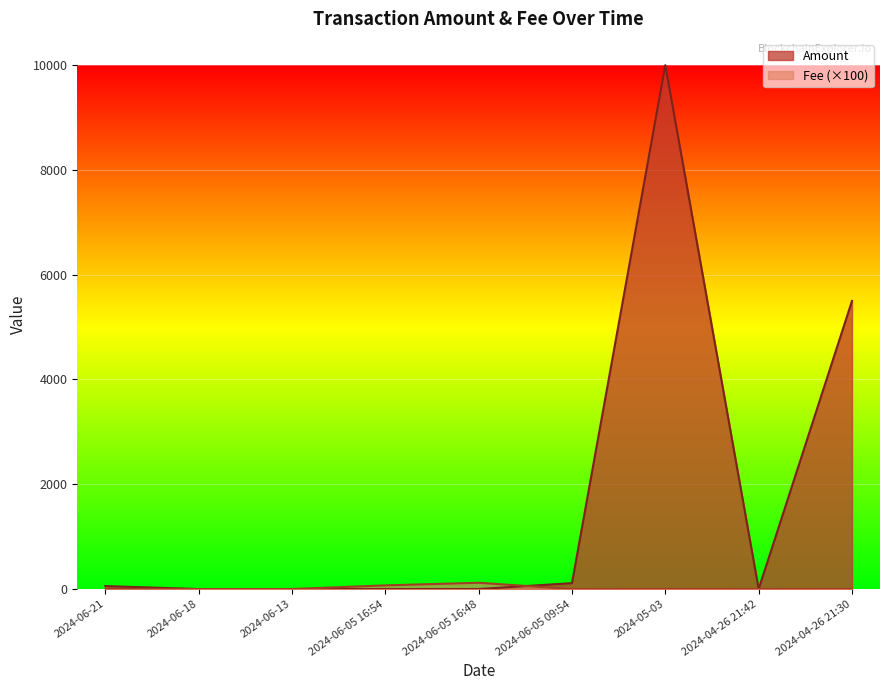

What is the label of the 7th point from the left?

2024-05-03